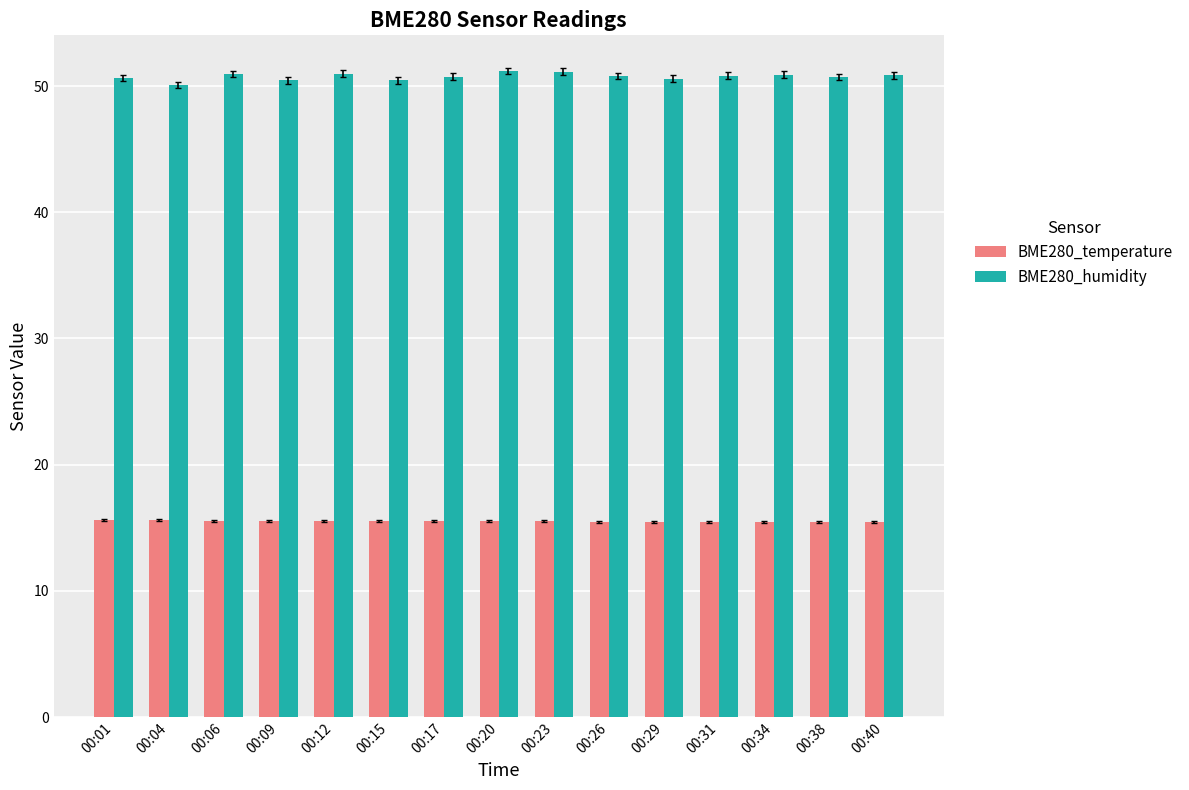

What is the difference between the second highest and second lowest values in the BME280_temperature series?

0.1